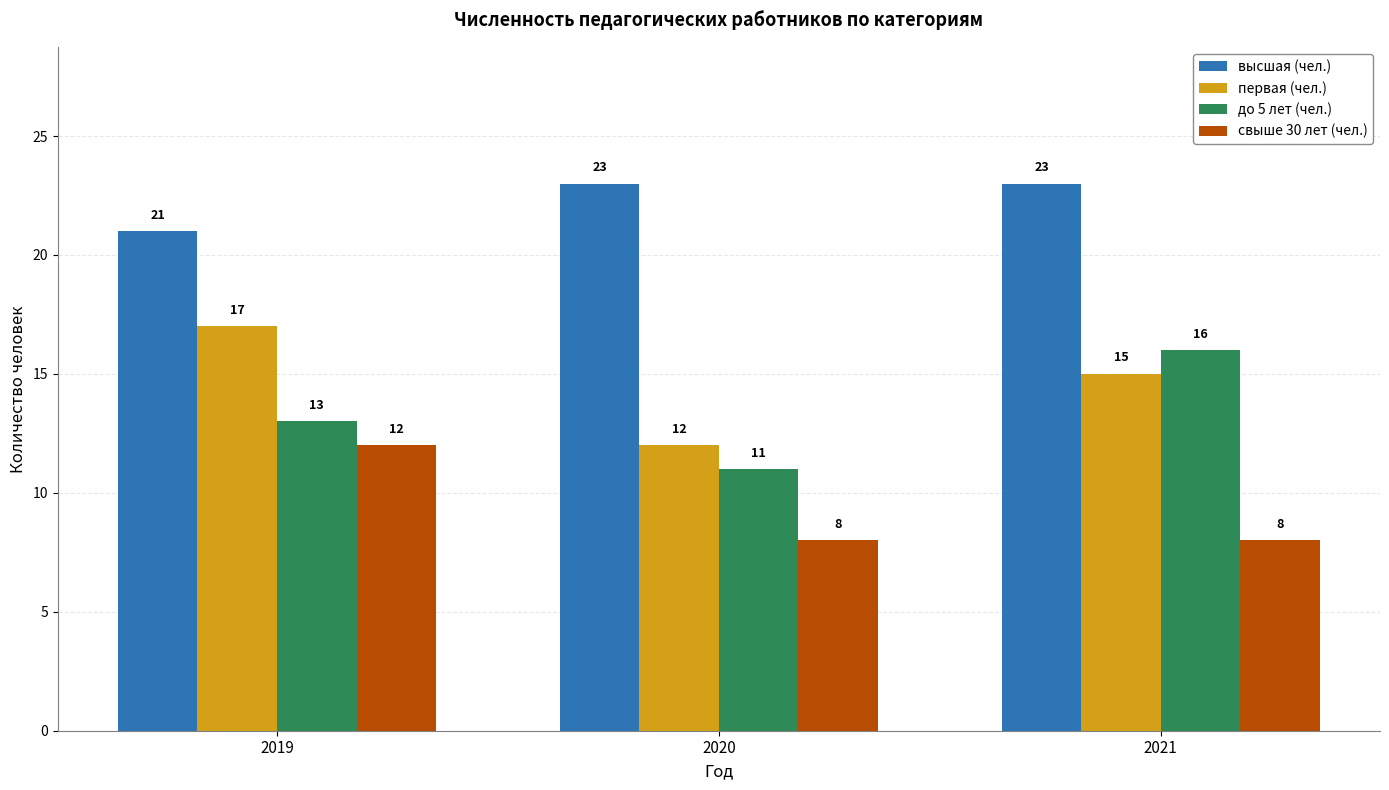

Which category has the highest value in the свыше 30 лет (чел.) series?

2019